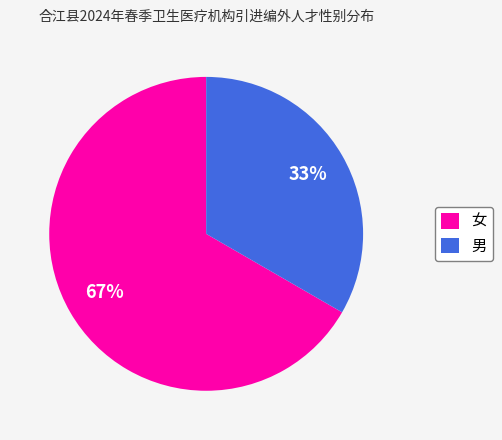

How many segments does this pie chart have?

2